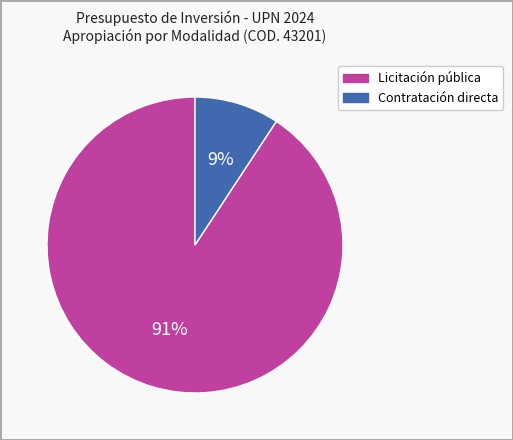

Does any single category account for the majority?

Yes